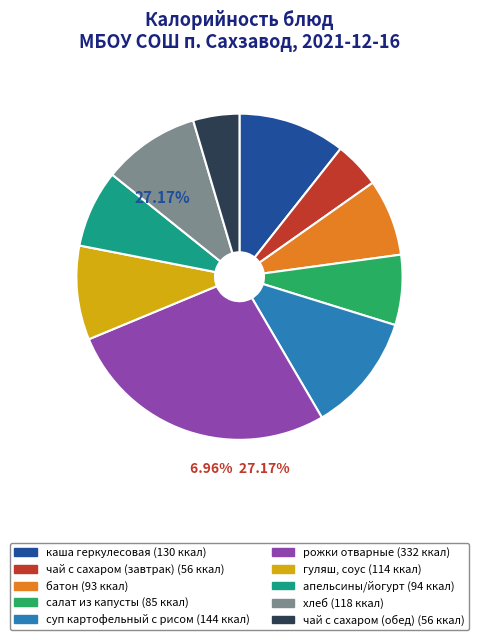

Rank the categories by value from lowest to highest.

чай с сахаром (завтрак), чай с сахаром (обед), салат из капусты, батон, апельсины/йогурт, гуляш, соус, хлеб, каша геркулесовая, суп картофельный с рисом, рожки отварные